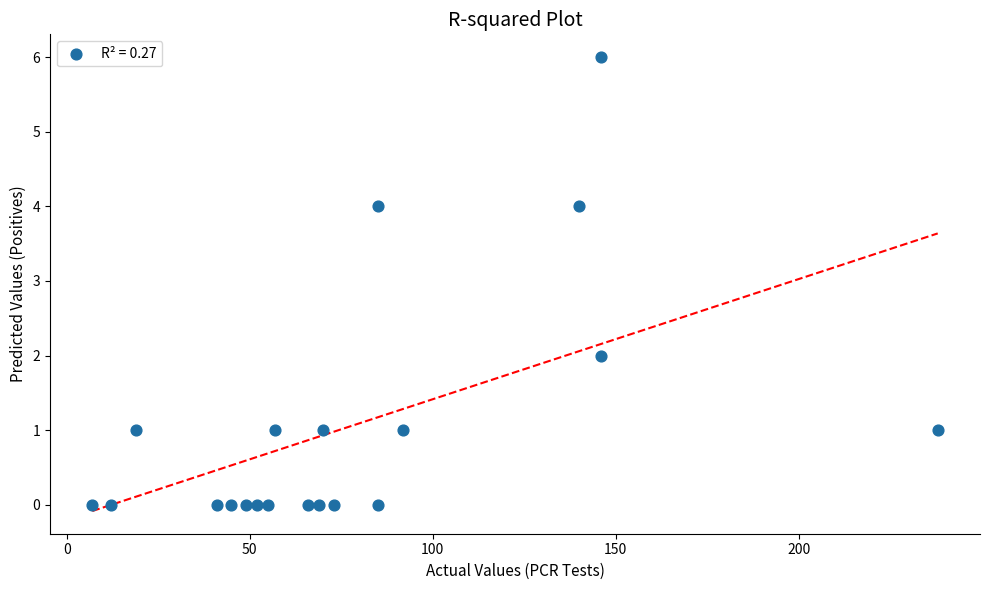

What is the range of Y values (max minus min)?

6